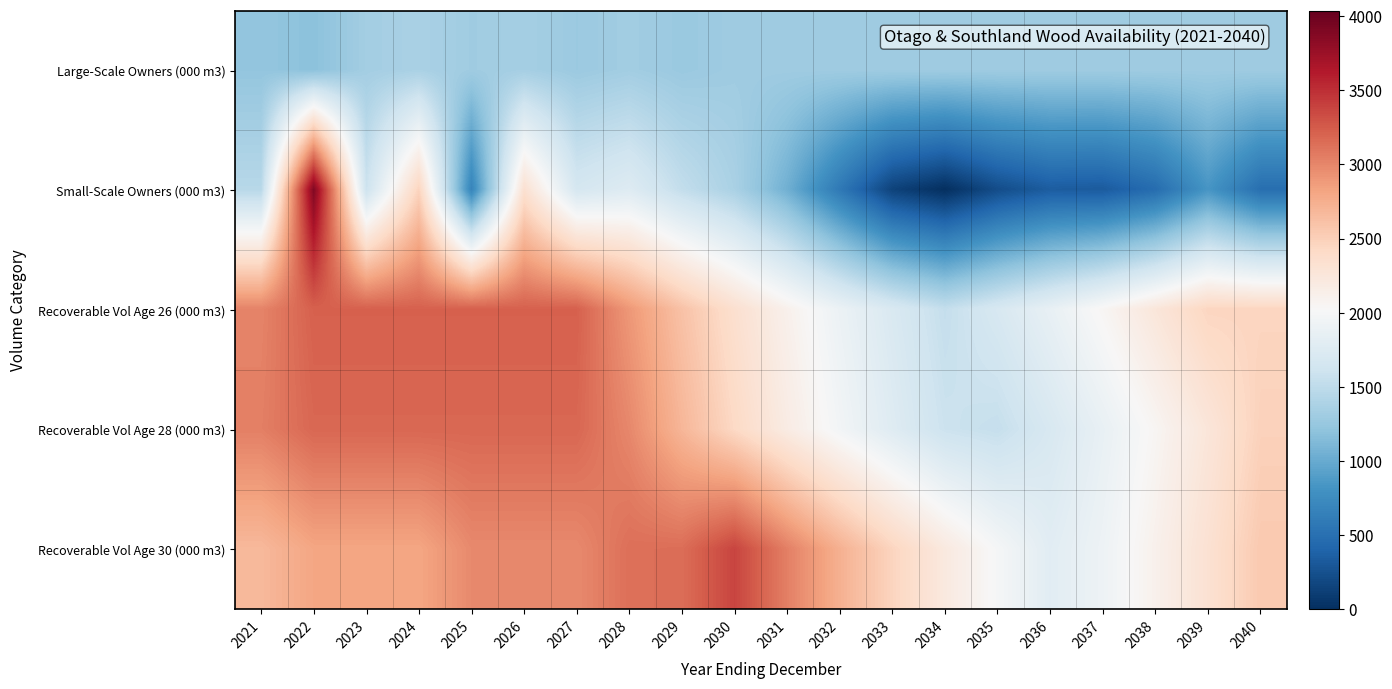

List the series in order of their peak value, highest first.

Small-Scale Owners (000 m3), Recoverable Vol Age 30 (000 m3), Recoverable Vol Age 26 (000 m3), Recoverable Vol Age 28 (000 m3), Large-Scale Owners (000 m3)